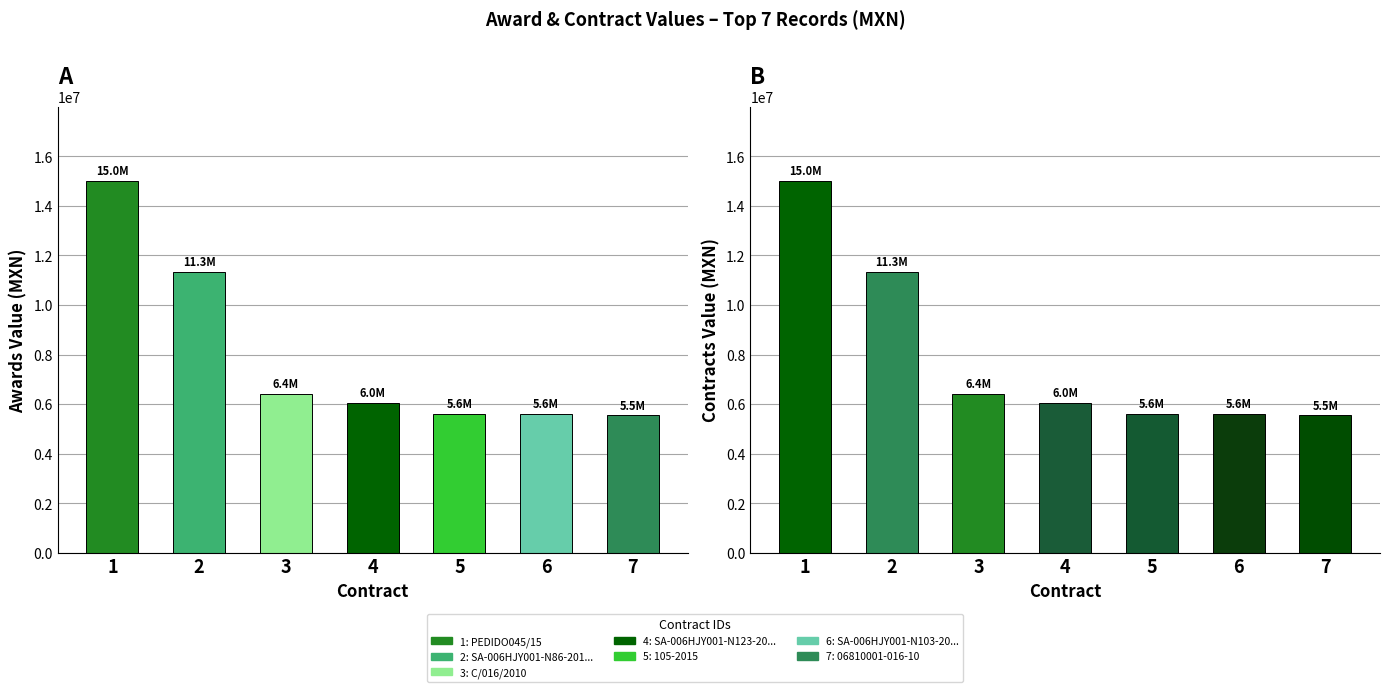

What is the sum of the awards.value.amount values at 4 and 3?

12460882.8